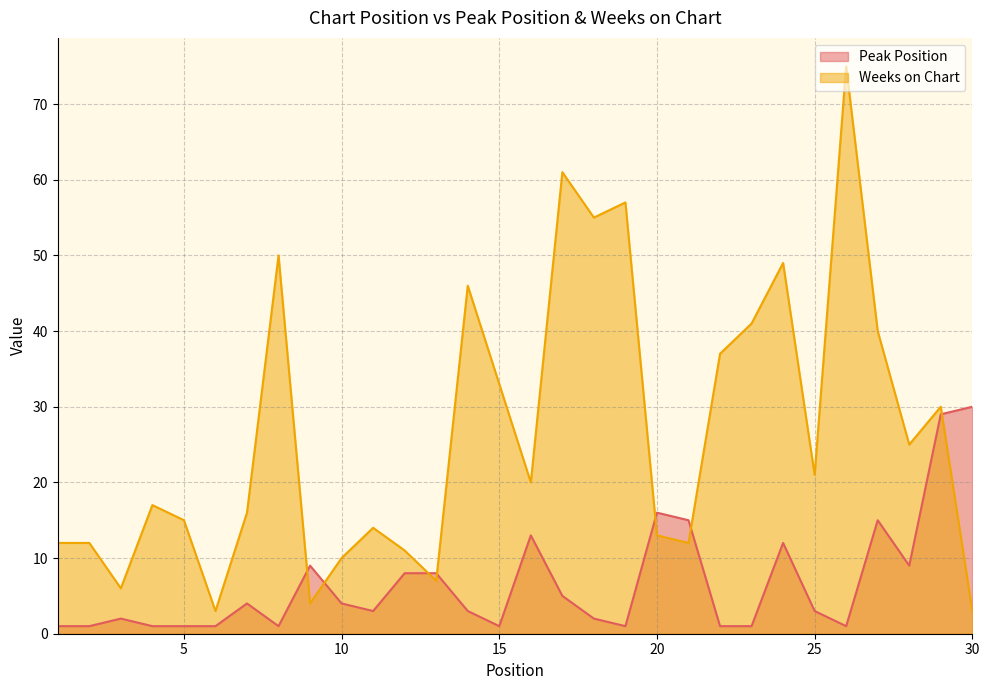

At which category does Weeks on Chart reach its first local peak?

4